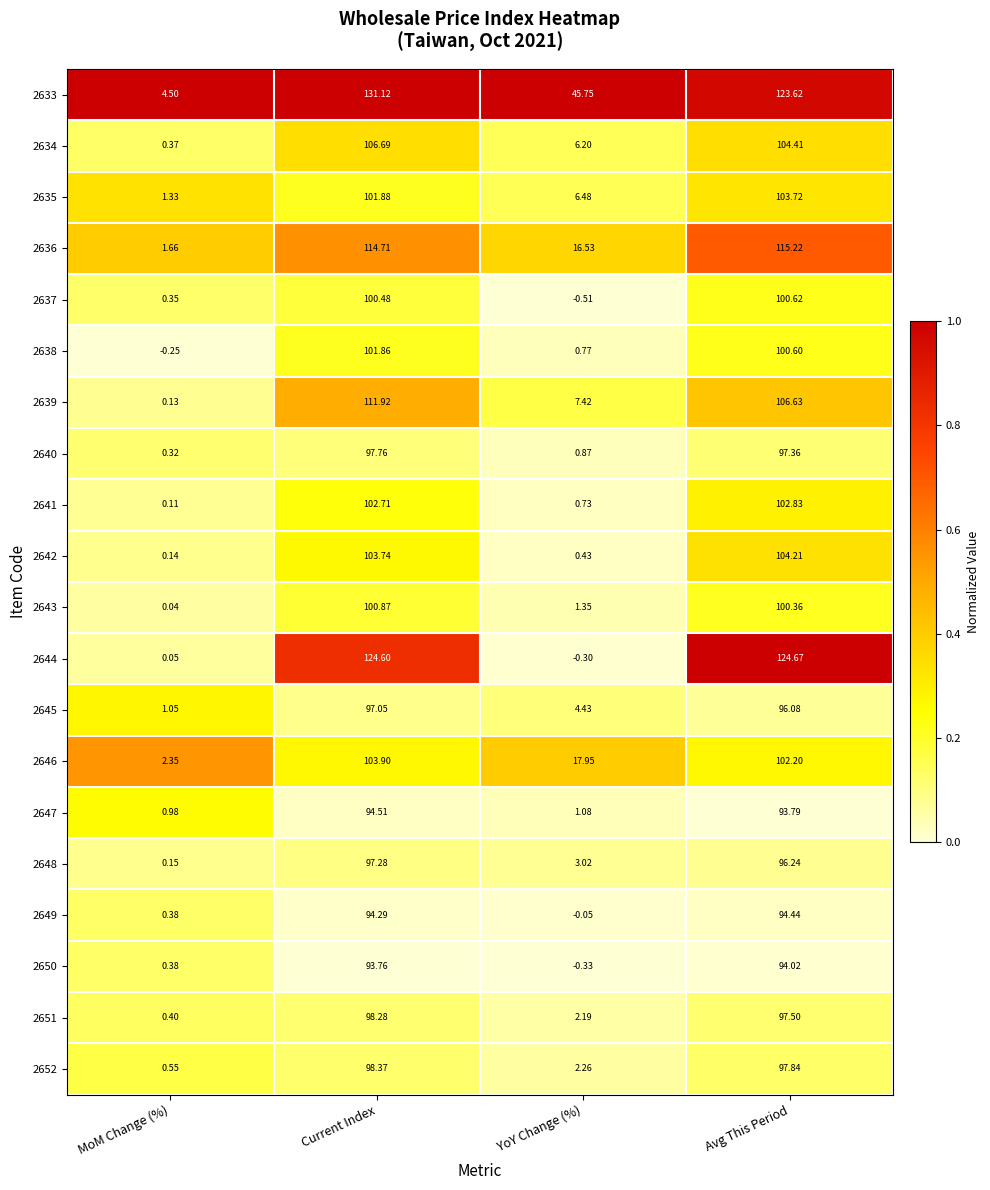

Rank the categories by 2642 value from highest to lowest.

Avg This Period, Current Index, YoY Change (%), MoM Change (%)